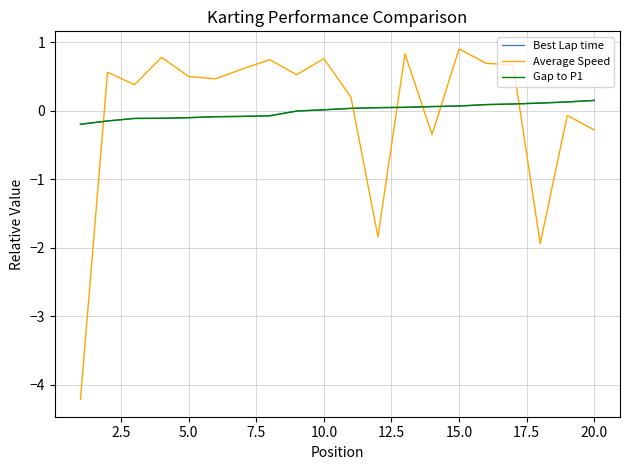

Does the chart display data point markers on the line(s)?

No